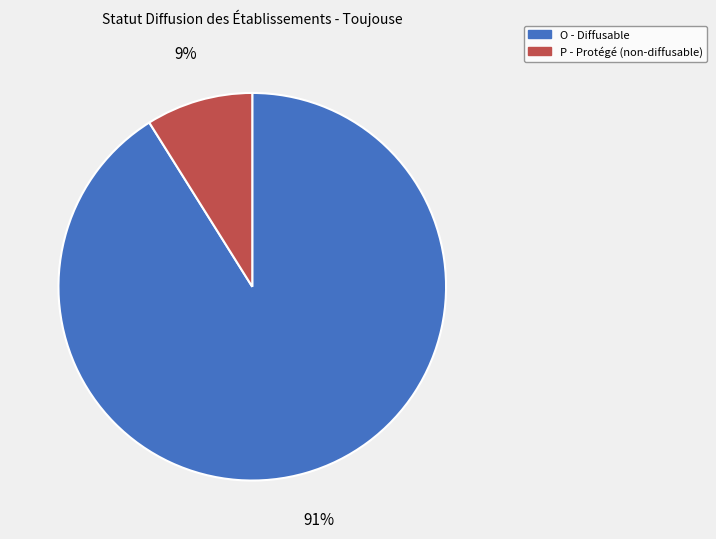

What is the ratio of the value at P to the value at O?

0.1